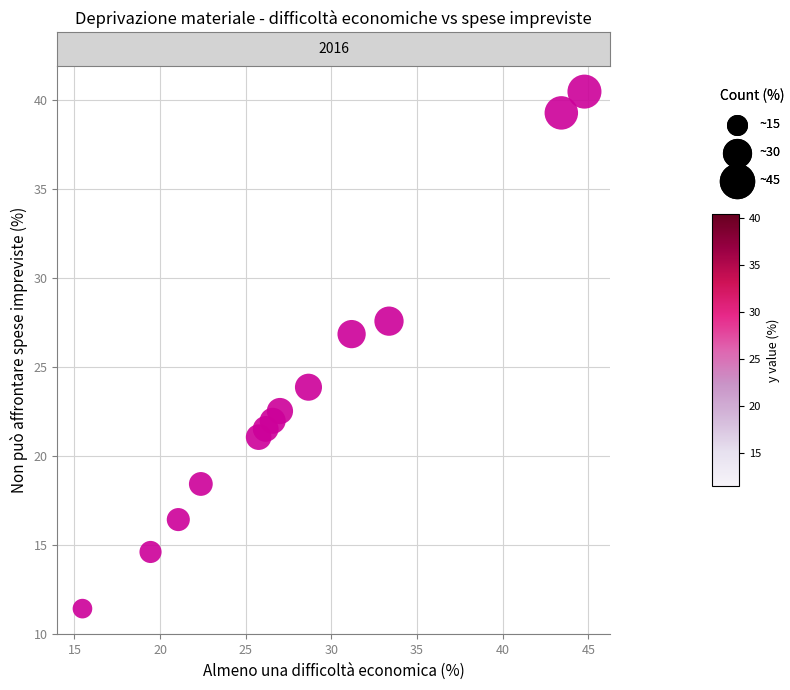

What is the range of X values (max minus min)?

29.3